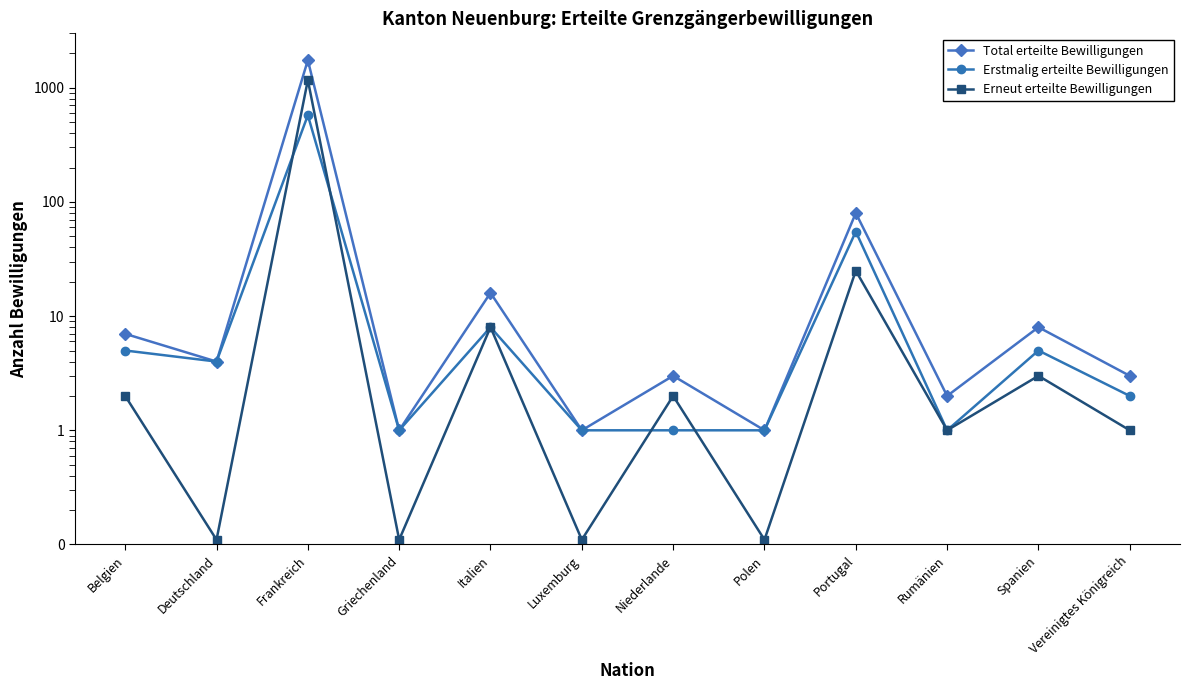

What is the difference between the Erneut erteilte Bewilligungen values at Polen and Spanien?

2.9